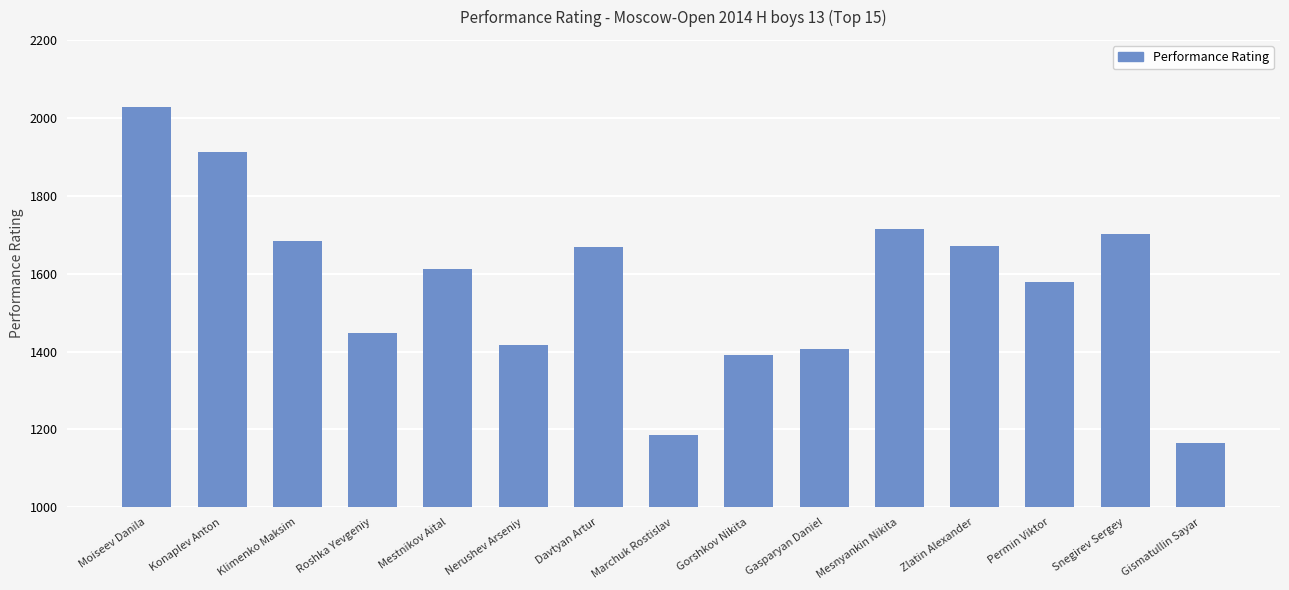

What is the smallest value displayed?

1166